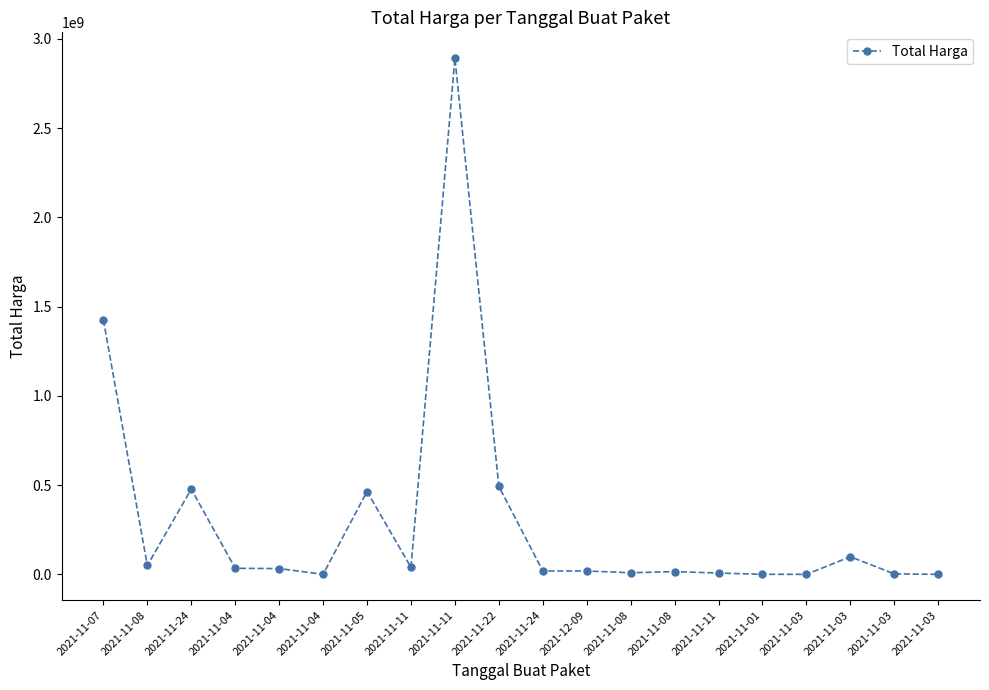

What is the change in value from 2021-11-11 to 2021-11-01?

-2891788400